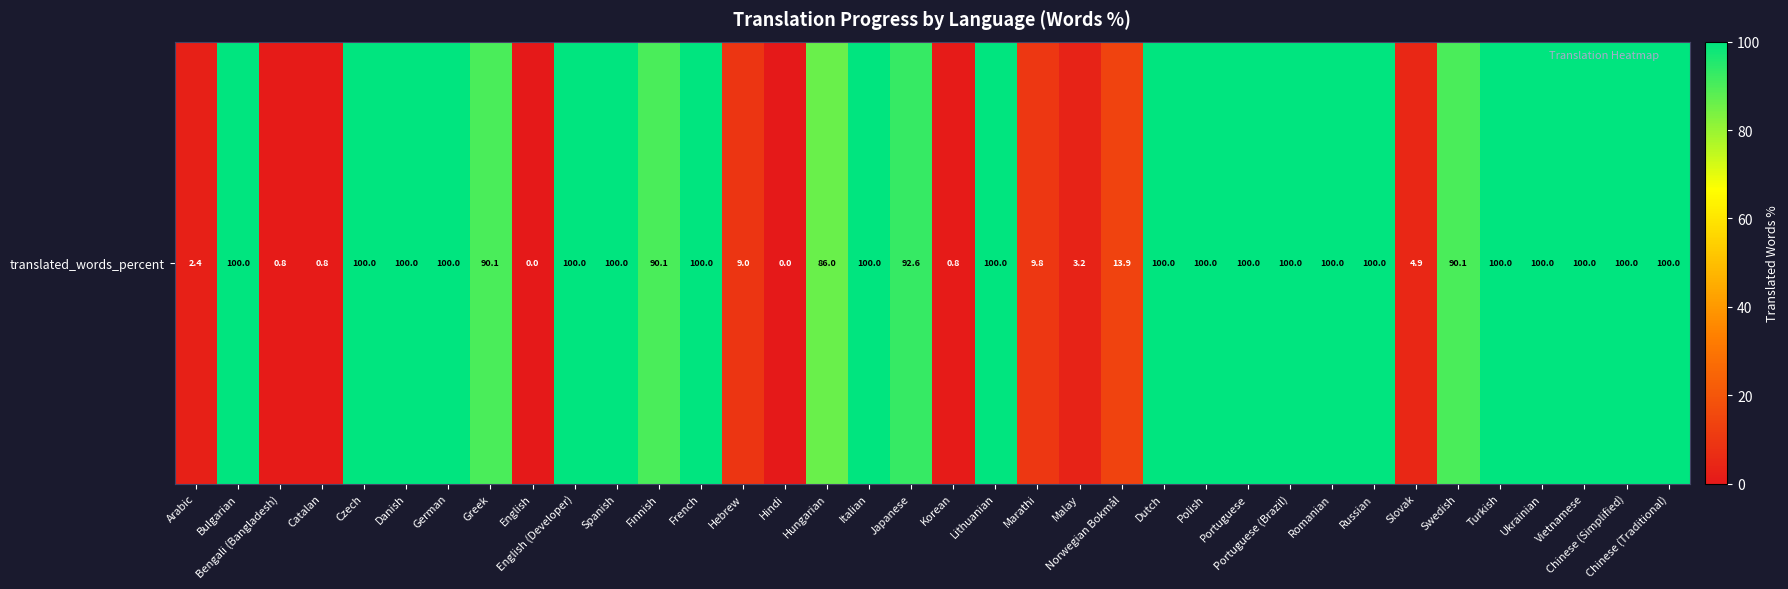

What value does the data have at French?

100.0